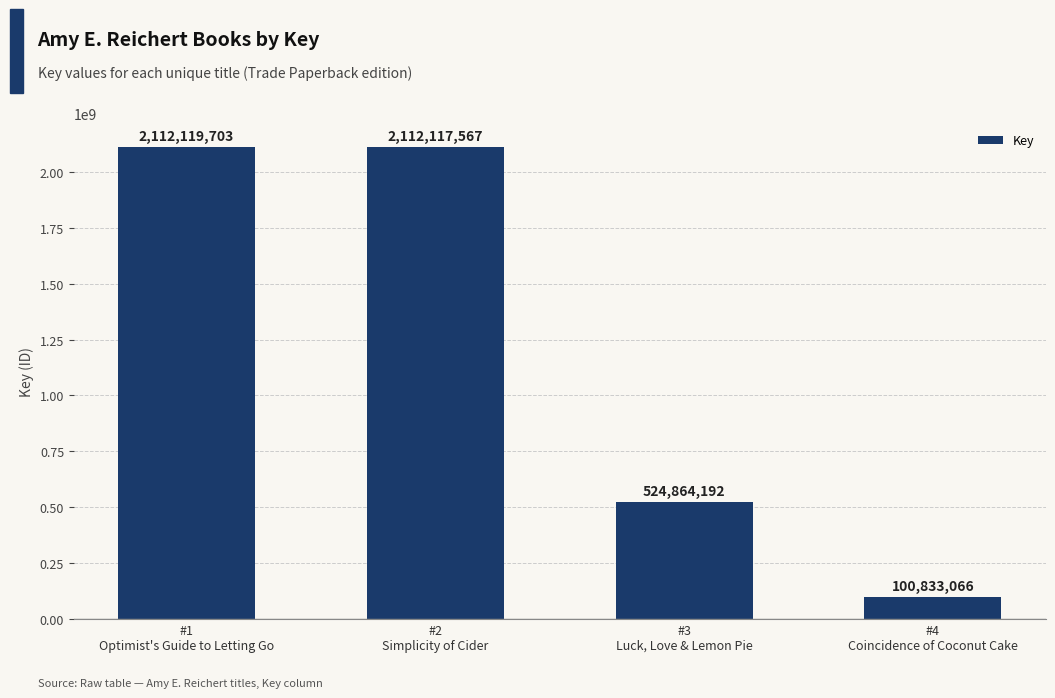

Reading right to left, transcribe all the data shown in this chart.

#4
Coincidence of Coconut Cake=100833066	#3
Luck, Love & Lemon Pie=524864192	#2
Simplicity of Cider=2112117567	#1
Optimist's Guide to Letting Go=2112119703